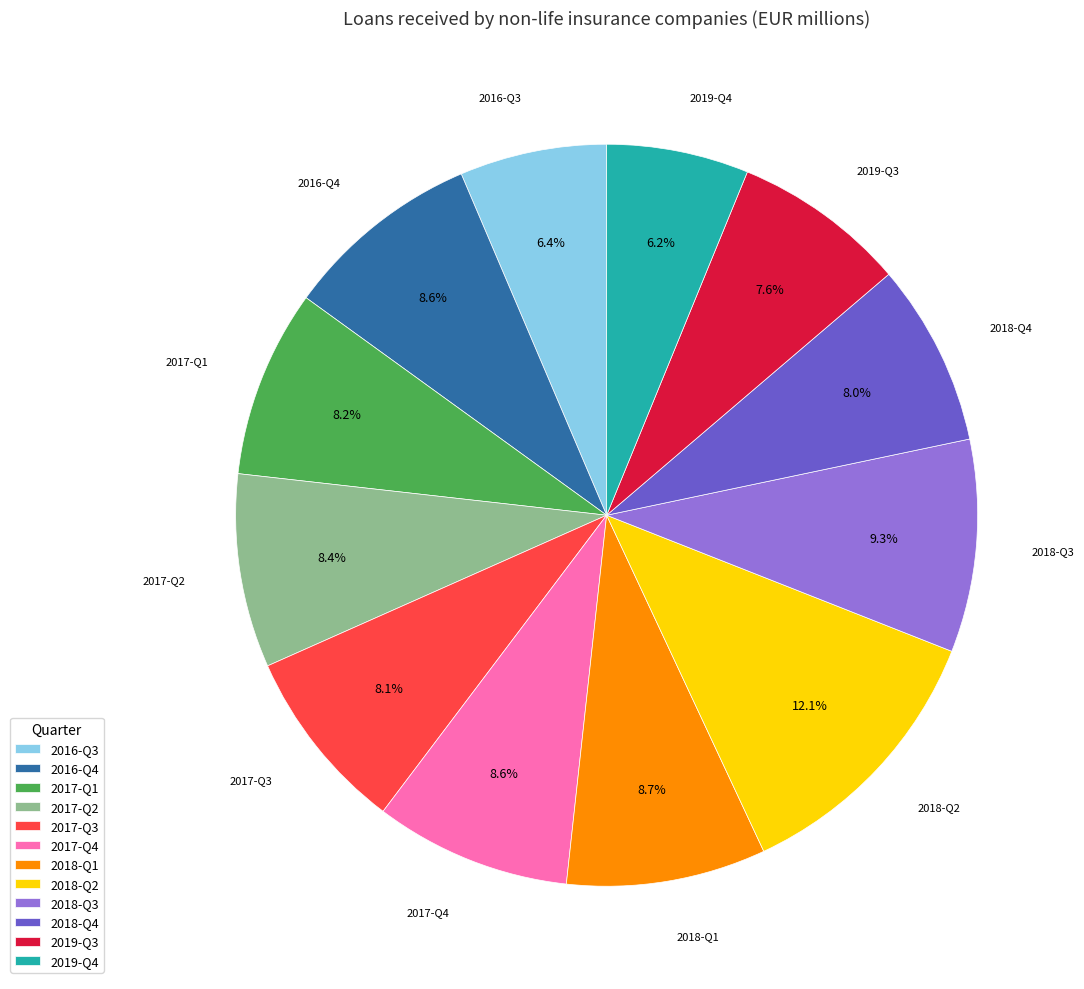

To the nearest percent, what percentage of the pie is 2018-Q1?

9%